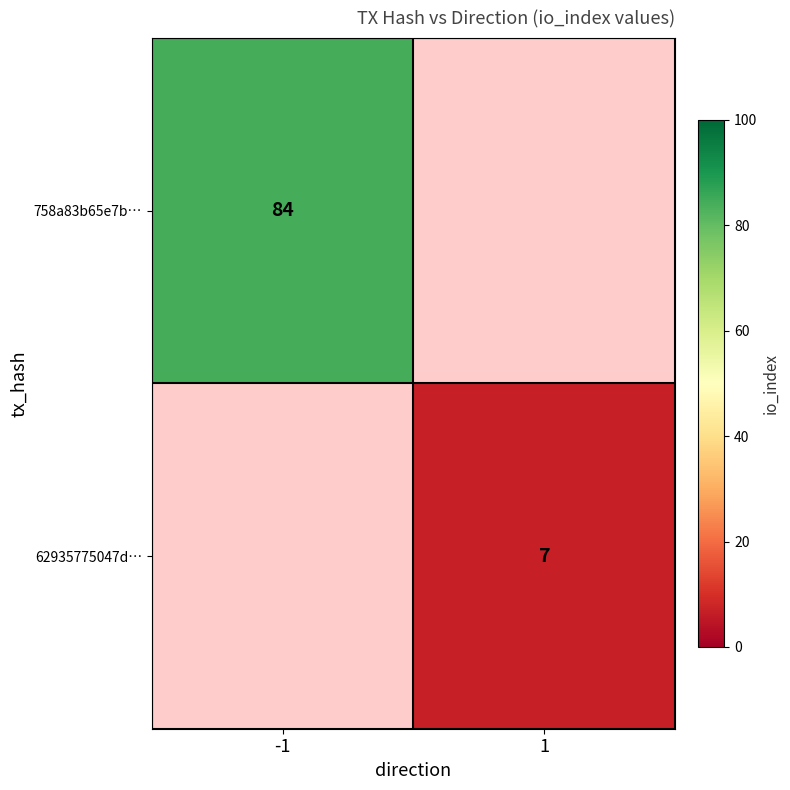

Between 1 and -1, which is larger?

-1